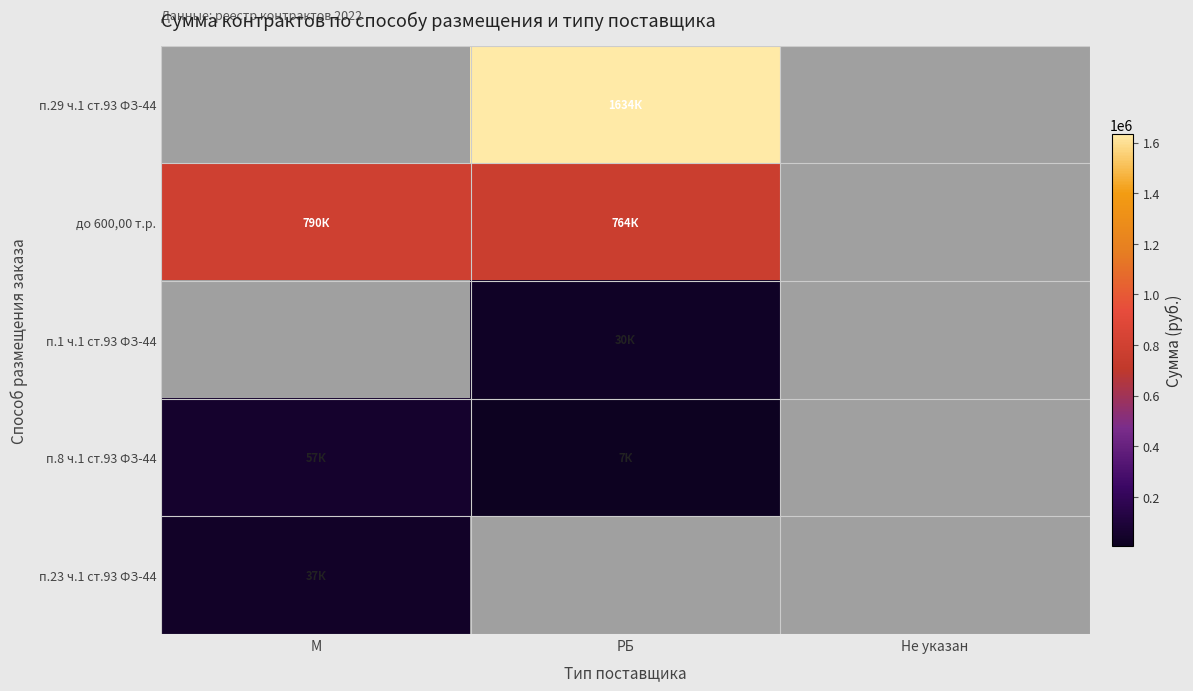

Is the value of п.8 ч.1 ст.93 ФЗ-44 at М greater than the value of п.23 ч.1 ст.93 ФЗ-44 at РБ?

No